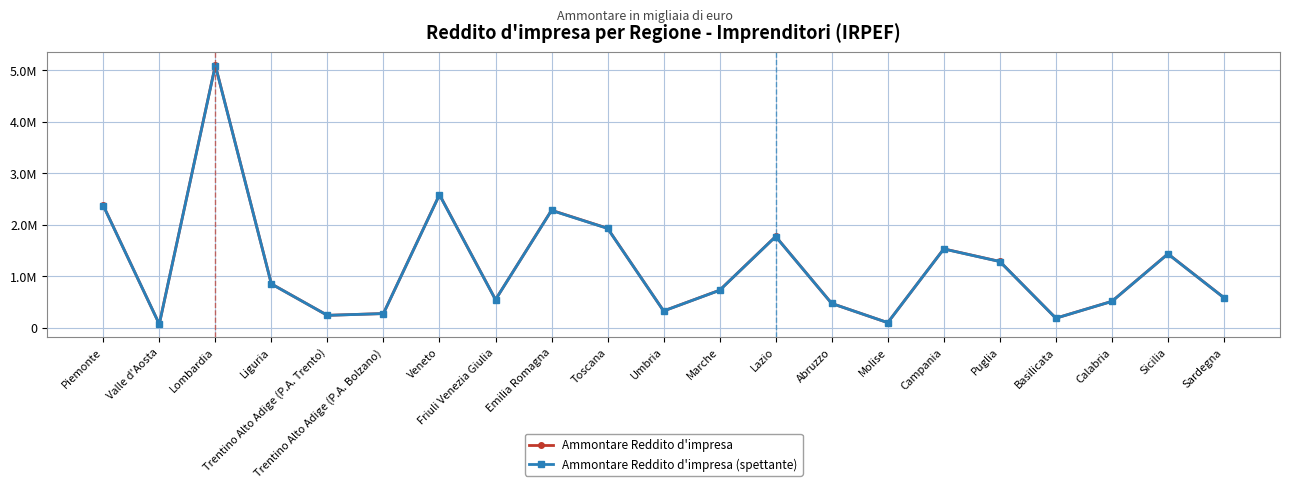

What are all the series names shown in the legend?

Ammontare Reddito d'impresa, Ammontare Reddito d'impresa (spettante)